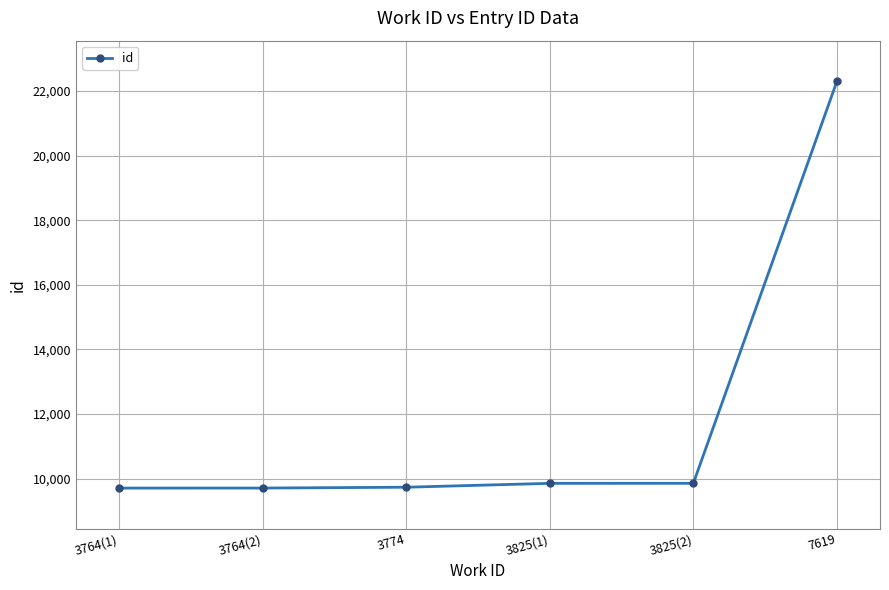

What is the difference between the second highest and second lowest values?

147